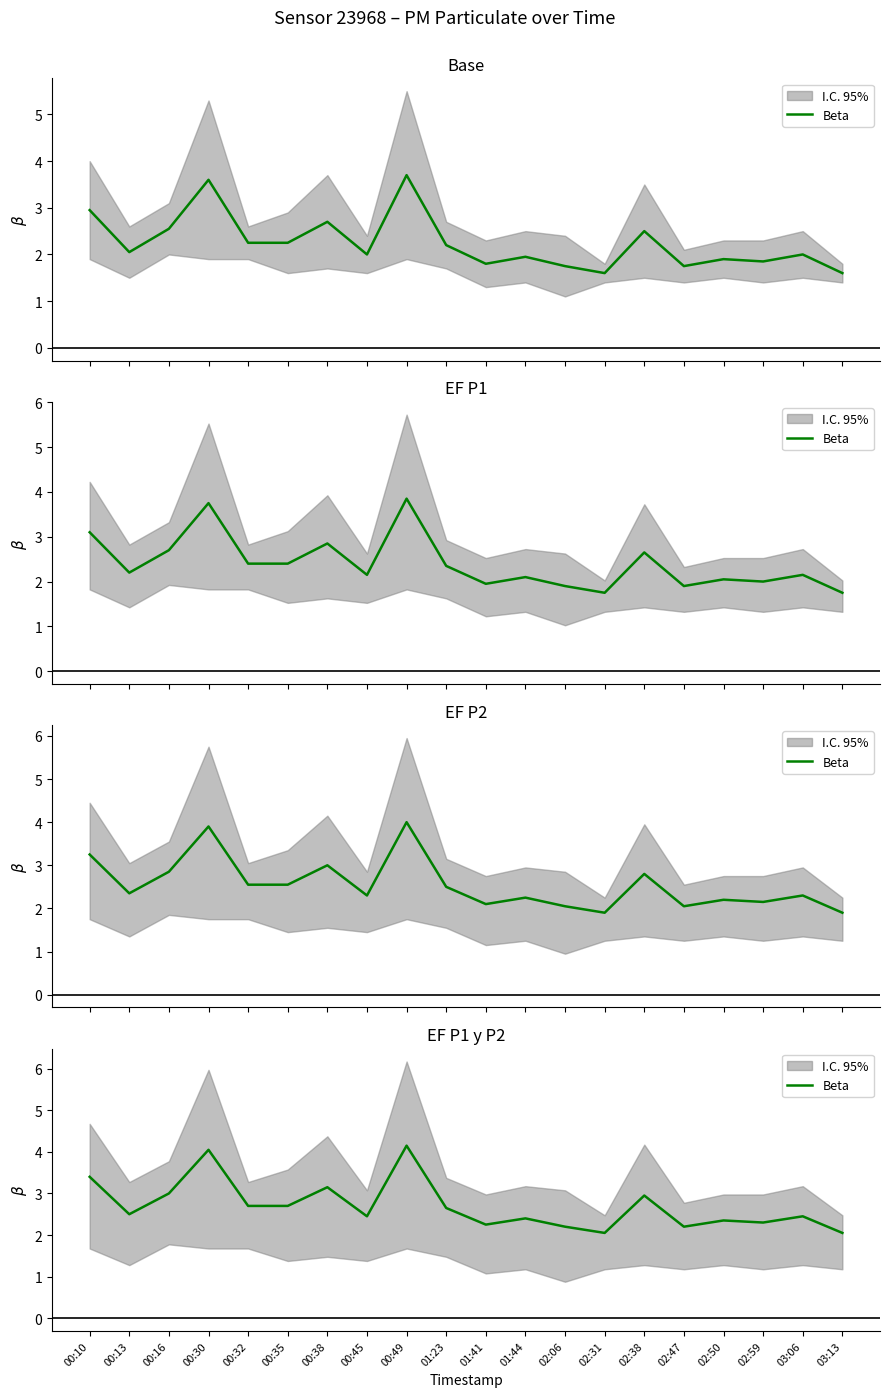

Reading left to right, extract all data points from this chart.

3.4	2.5	3.0	4.0	2.7	2.7	3.2	2.5	4.2	2.7	2.2	2.4	2.2	2.0	3.0	2.2	2.3	2.3	2.5	2.0